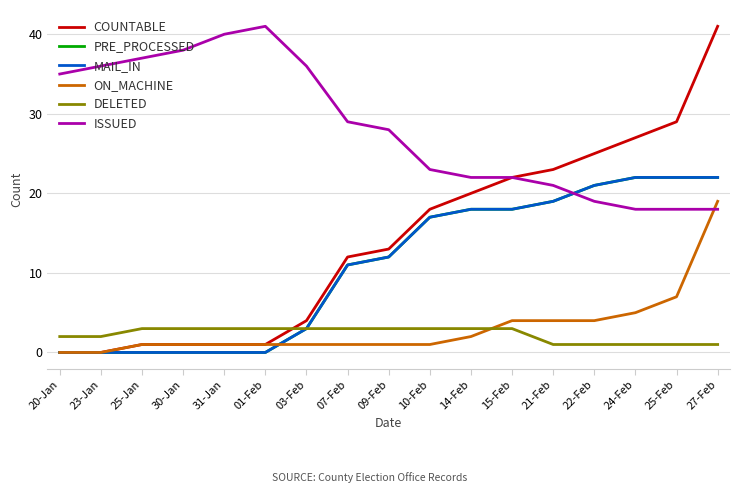

What is the label of the 14th point from the left?

22-Feb